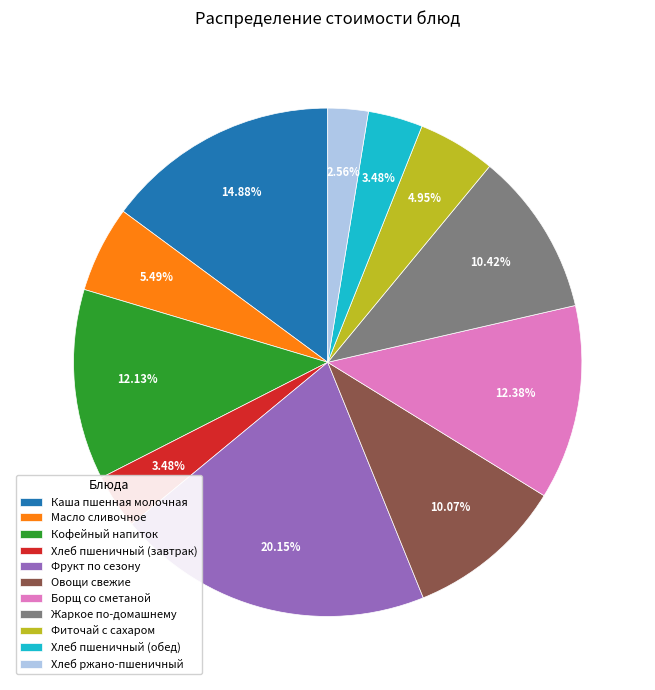

True or false: Фрукт по сезону accounts for 31% of the total.

False